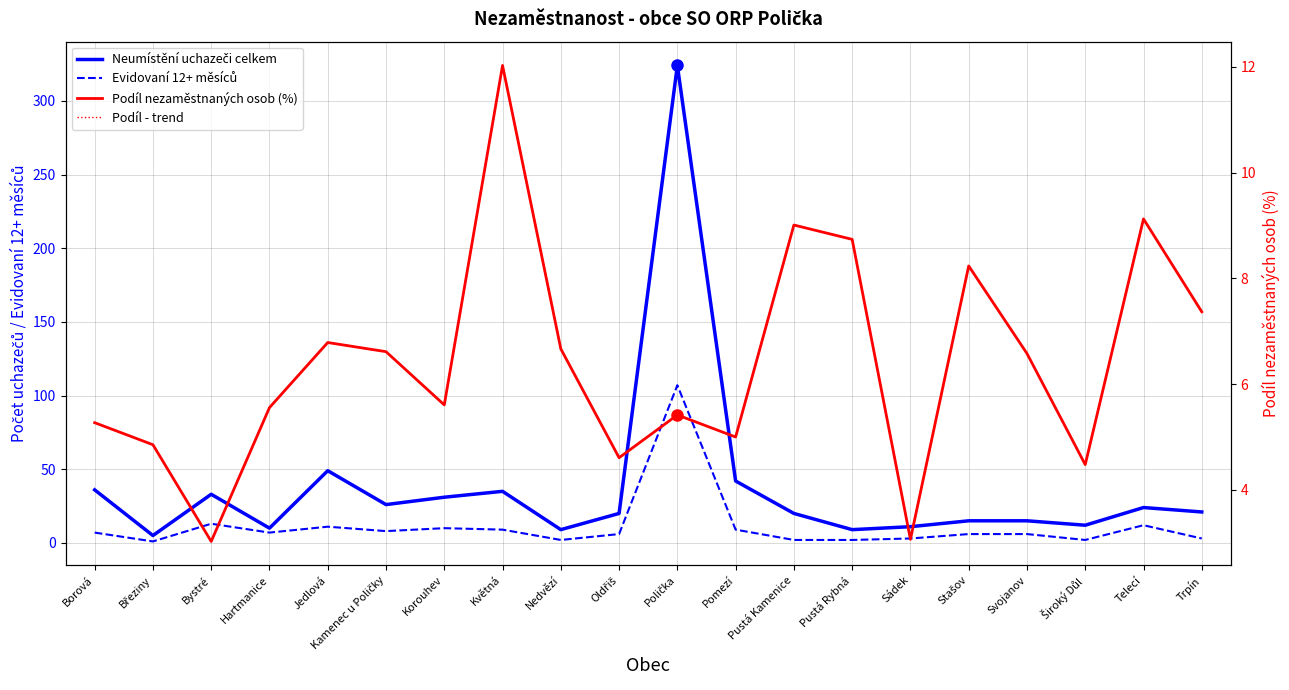

How many values in the Podíl - trend series are below 6?

10